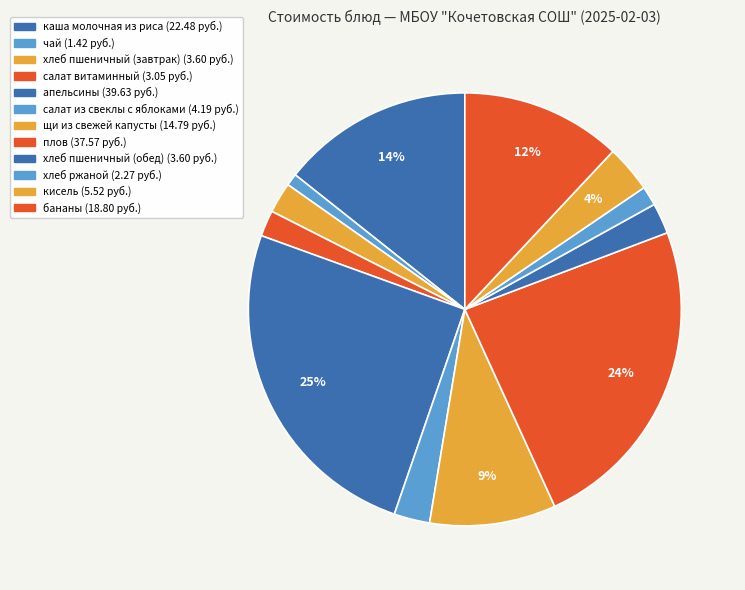

How many slices are in this pie chart?

12